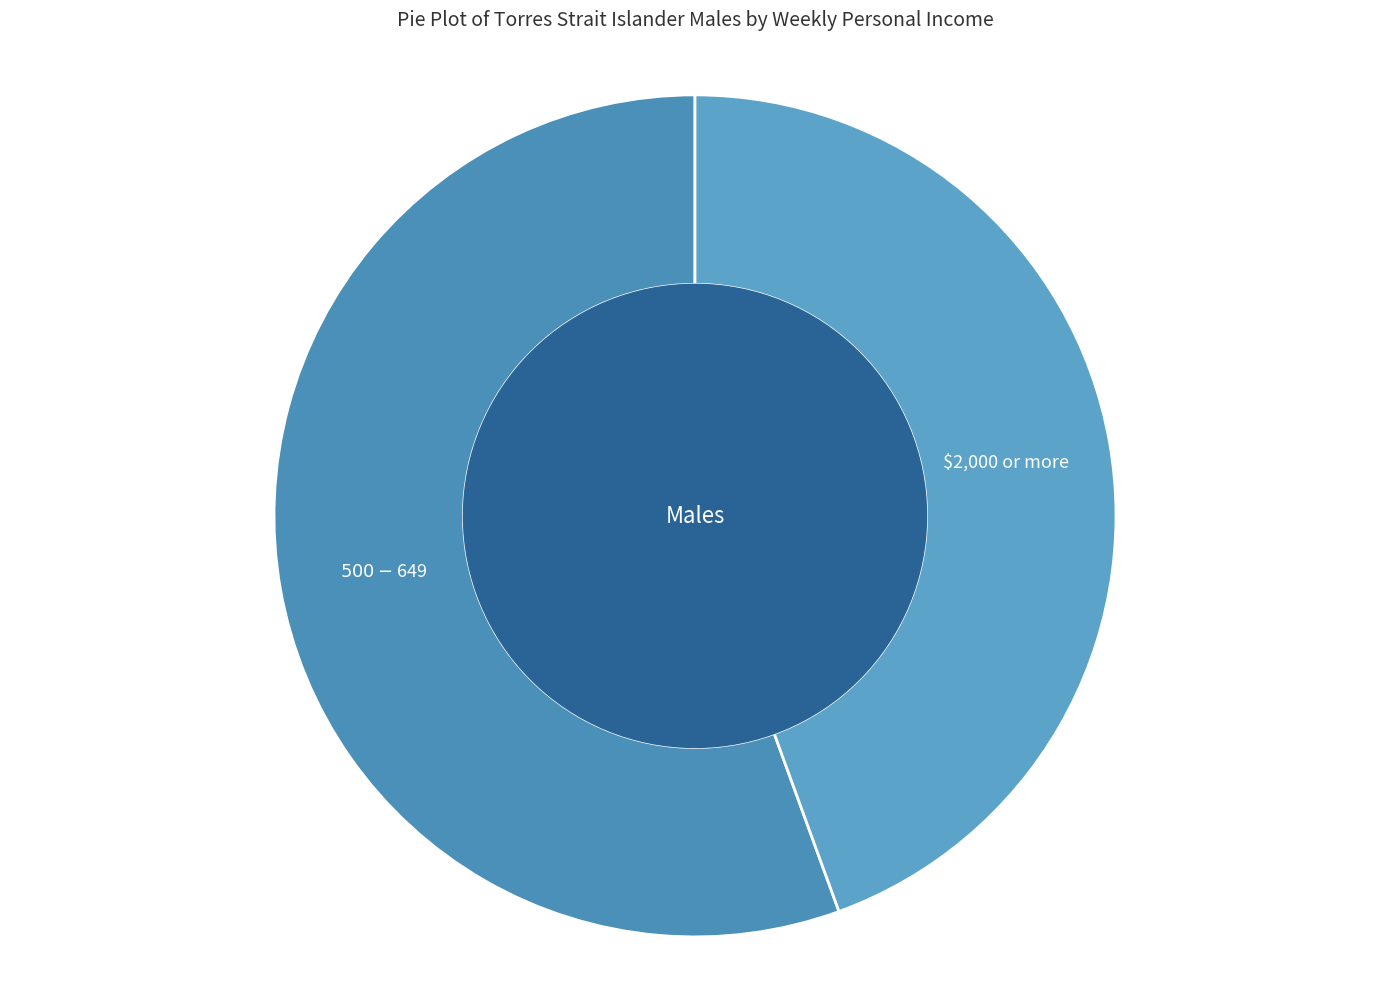

Does $2,000 or more account for over 50% of the chart?

No